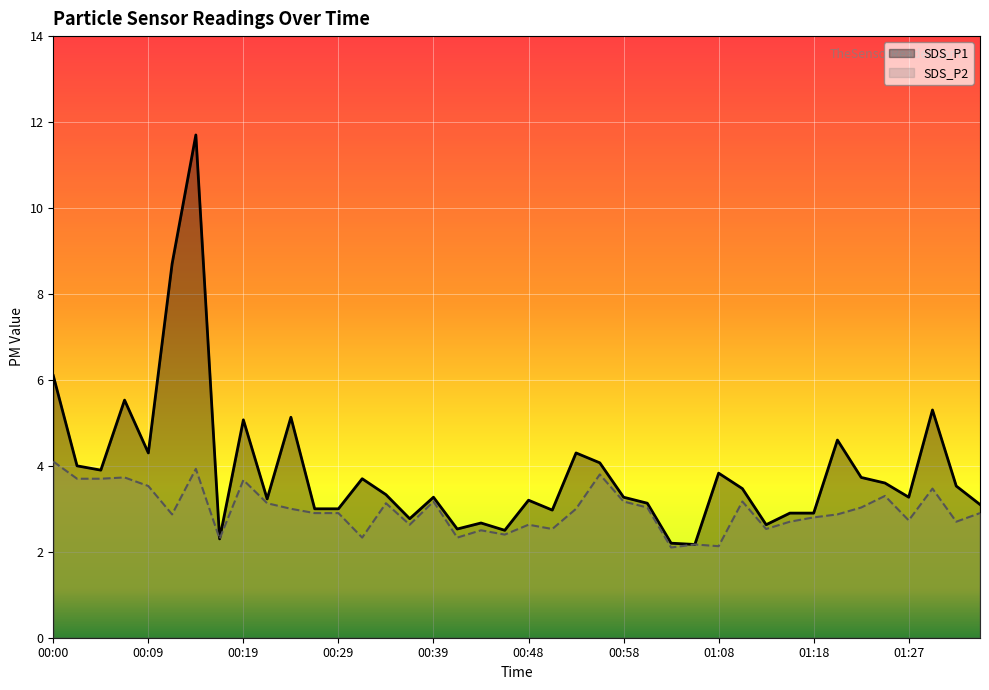

What are all the series names shown in the legend?

SDS_P1 line, SDS_P2 line